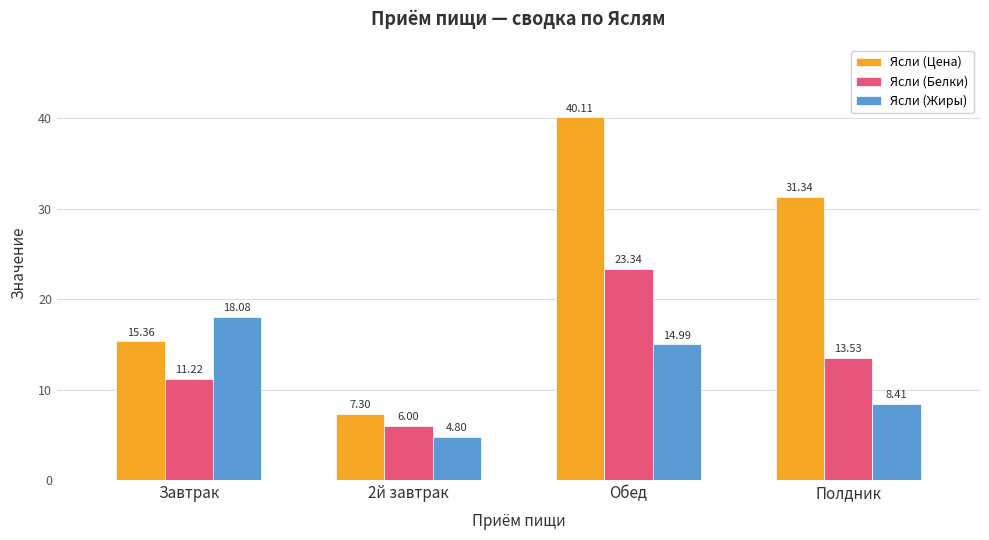

What is the sum of all Ясли (Цена) values?

94.1